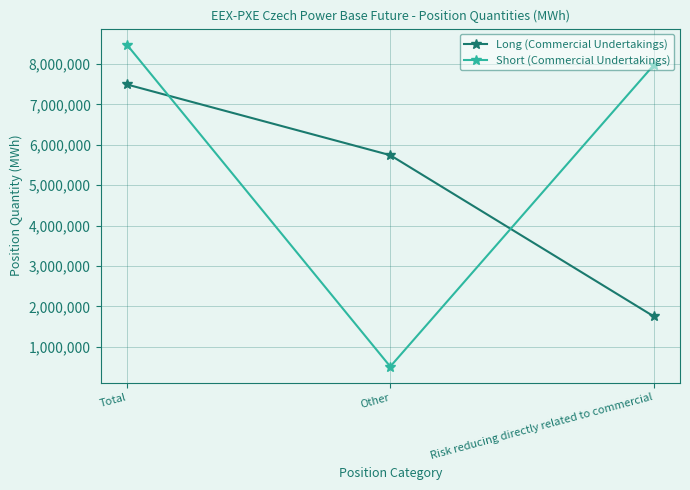

Which series has the largest range (max minus min)?

Short (Commercial Undertakings)